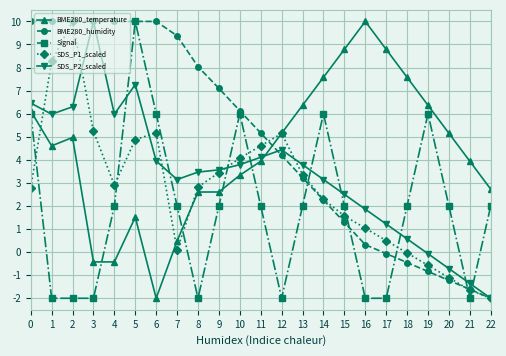

What is the greatest value displayed?

10.0